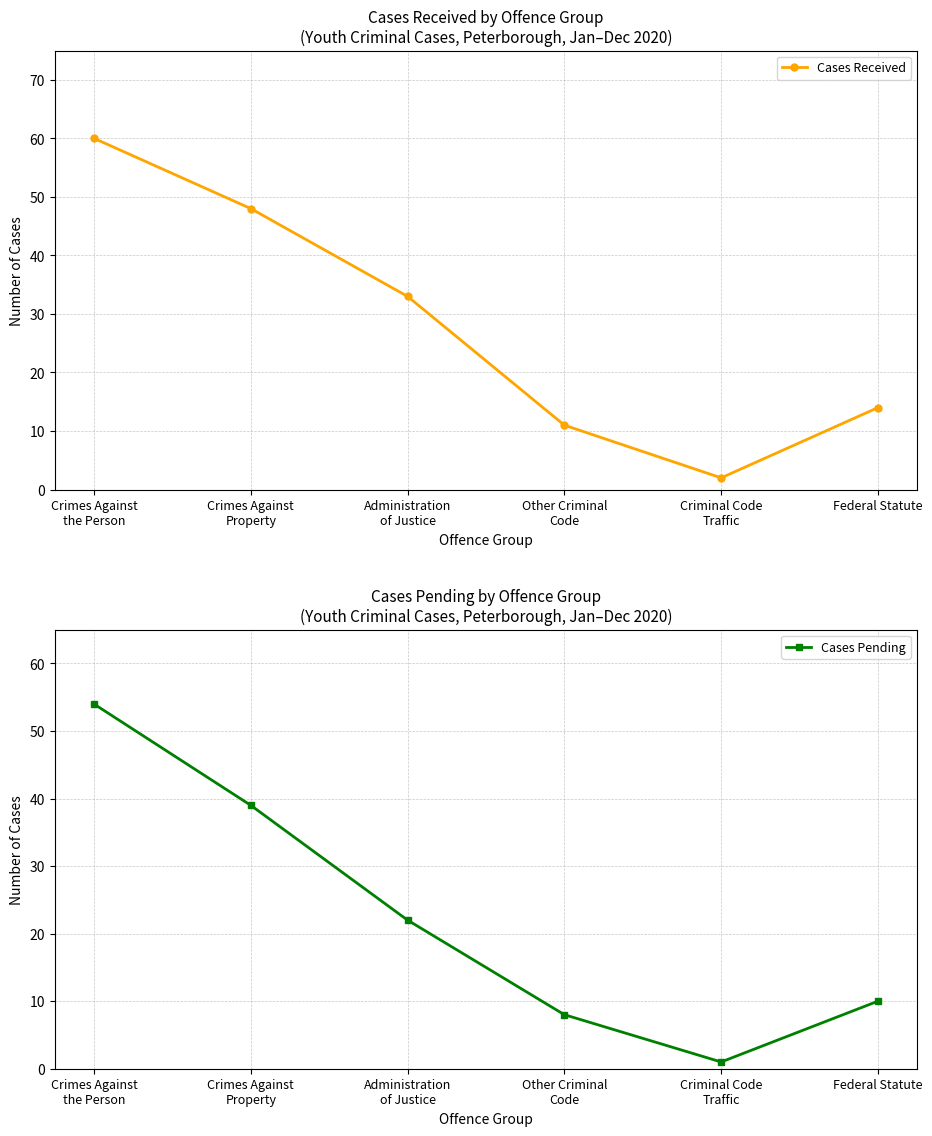

What is the label of the 2nd point from the left?

Crimes Against
Property